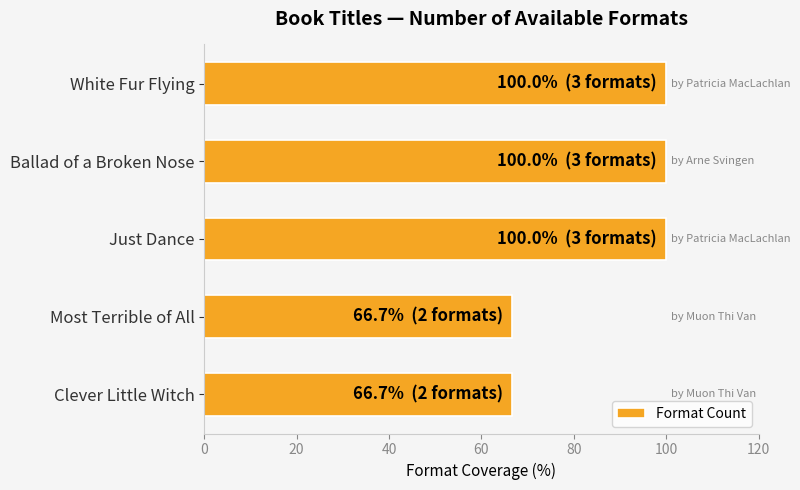

What is the minimum value shown in the chart?

66.7